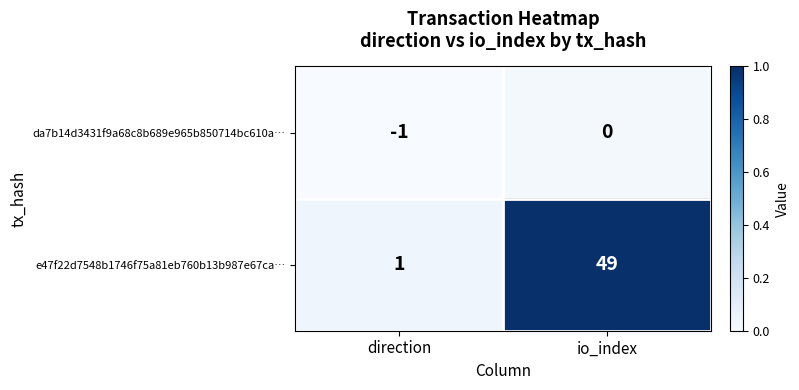

At which category is the sum across all series the highest?

io_index